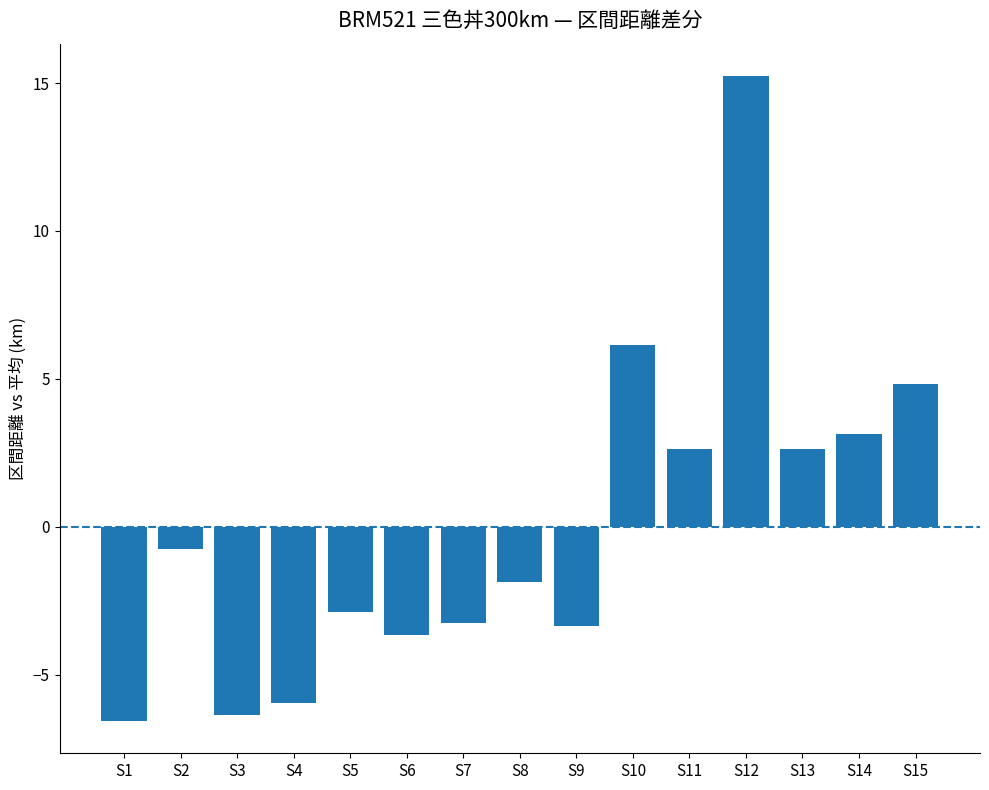

Which category has the lowest value across all series?

S1